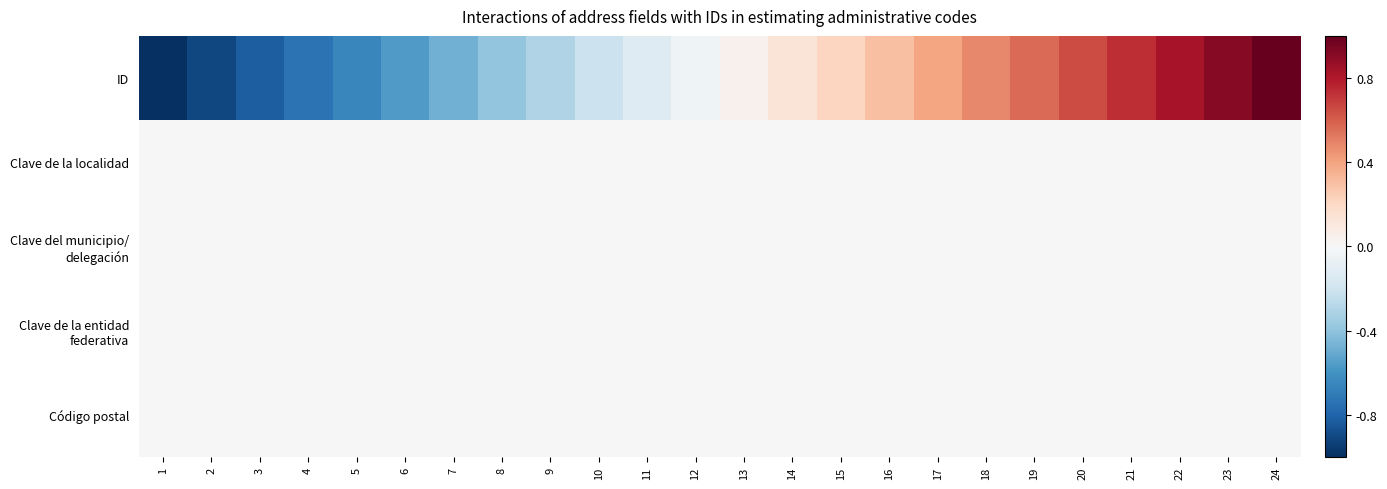

What is the minimum value shown in the chart?

-1.0